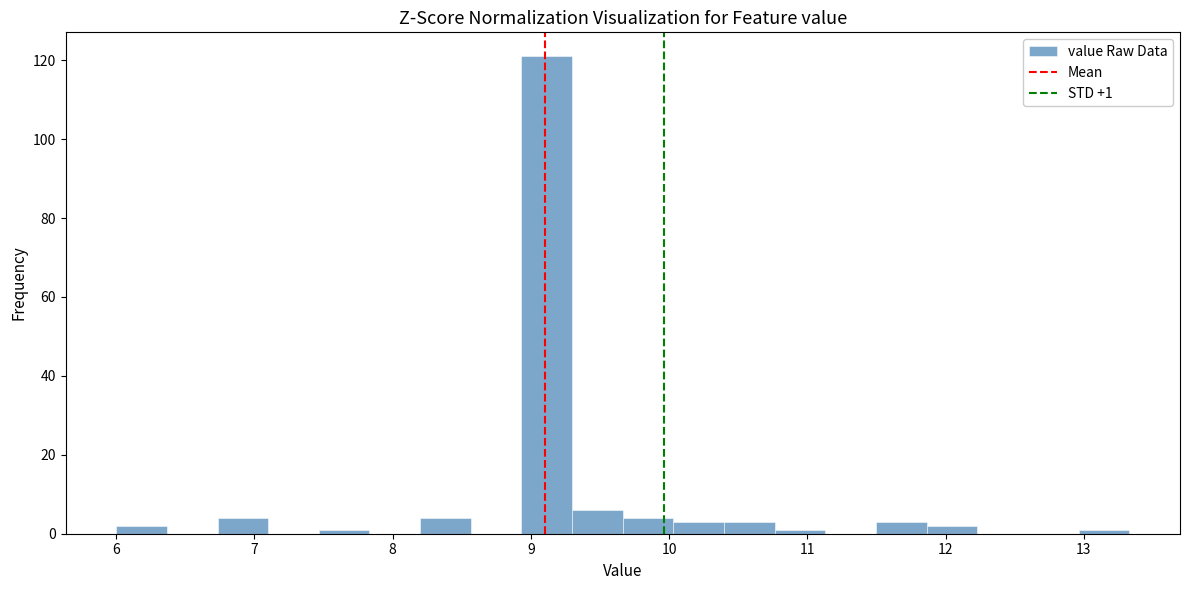

Around what value on the x-axis is the tallest bar? Give the approximate position of its centre, as read against the axis.

9.1